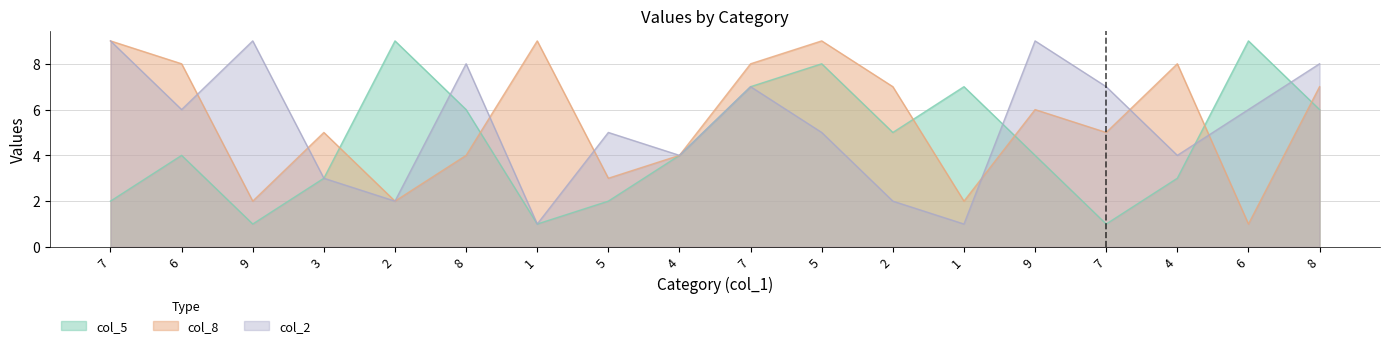

At which label does col_8 reach its minimum?

6